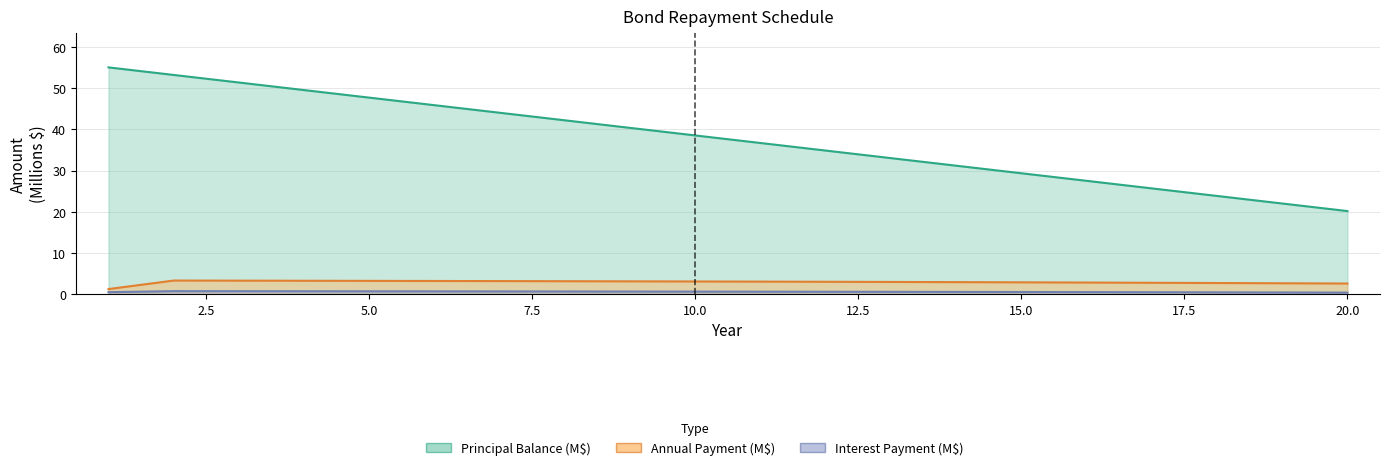

Reading left to right, extract all data points from this chart.

Principal Balance: 55.0	53.2	51.3	49.5	47.7	45.8	44.0	42.2	40.3	38.5	36.7	34.8	33.0	31.2	29.3	27.5	25.7	23.8	22.0	20.2
Annual Payment: 1.3	3.3	3.3	3.3	3.2	3.2	3.2	3.2	3.1	3.1	3.1	3.0	3.0	2.9	2.9	2.8	2.8	2.7	2.7	2.6
Interest Payment: 0.5	0.7	0.7	0.7	0.7	0.7	0.7	0.7	0.7	0.6	0.6	0.6	0.6	0.6	0.5	0.5	0.5	0.5	0.4	0.4